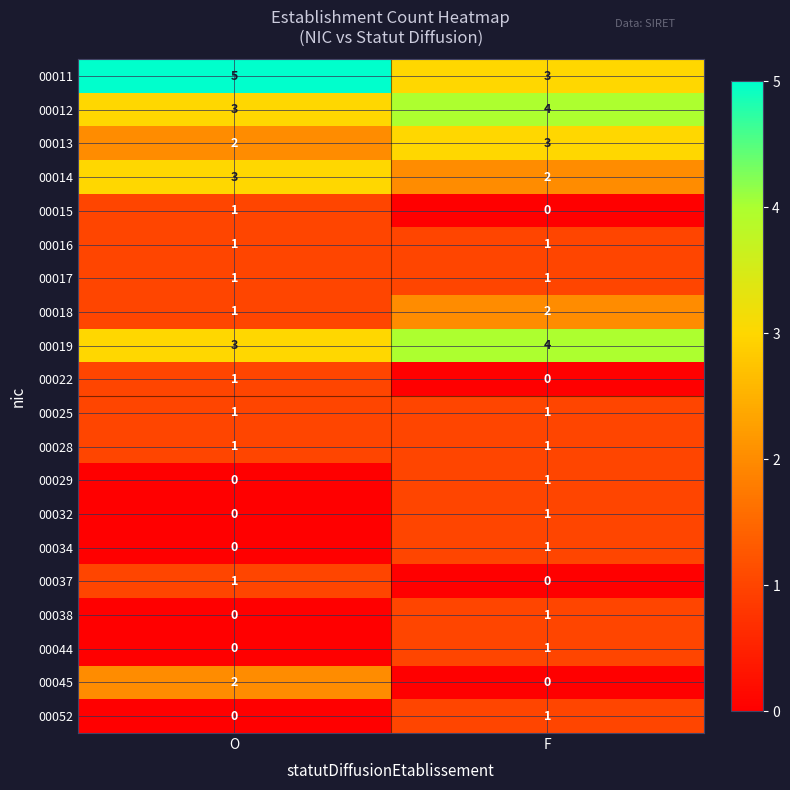

At which category does the chart reach its peak across all series?

O